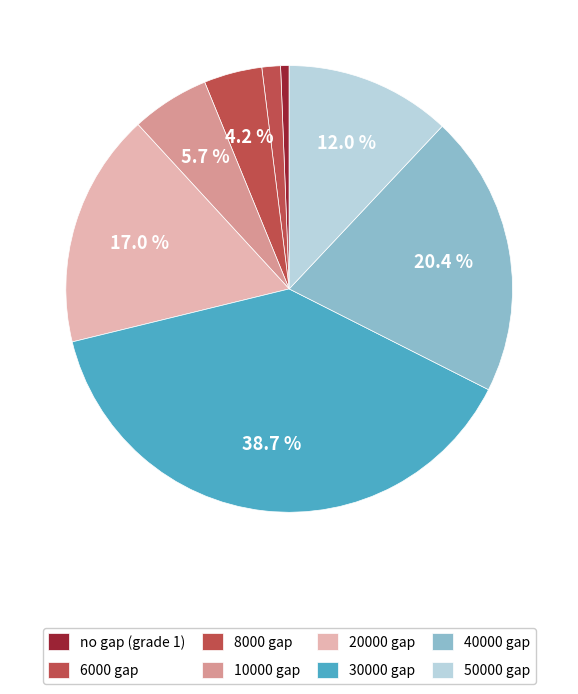

Count the number of slices in the pie.

8